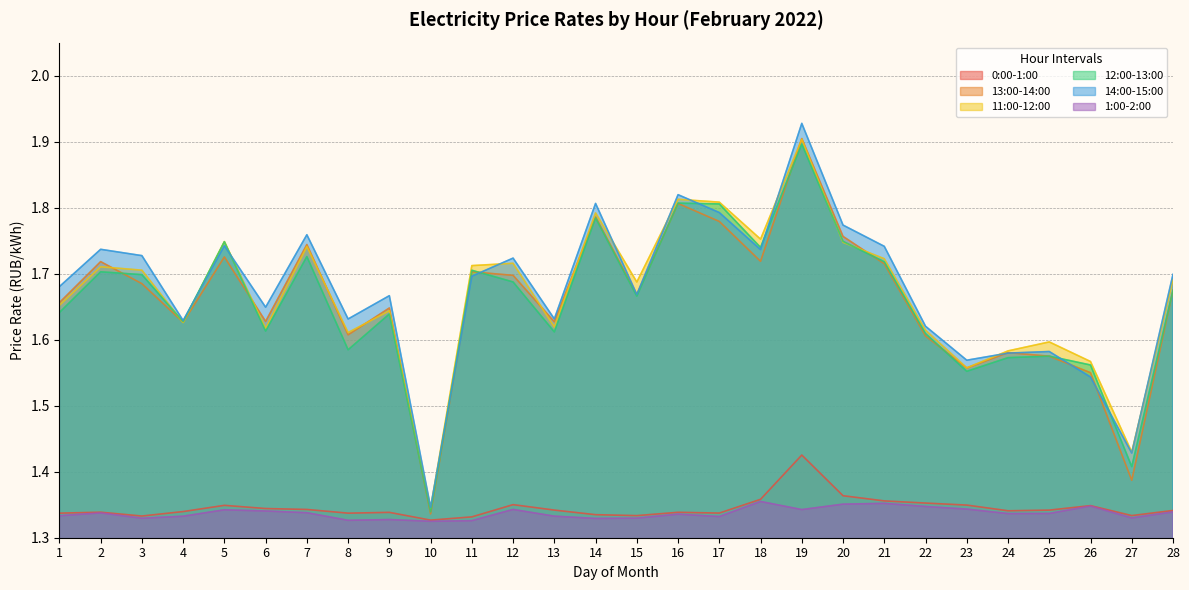

Is the value of 1:00-2:00 at 16 greater than the value of 13:00-14:00 at 4?

No